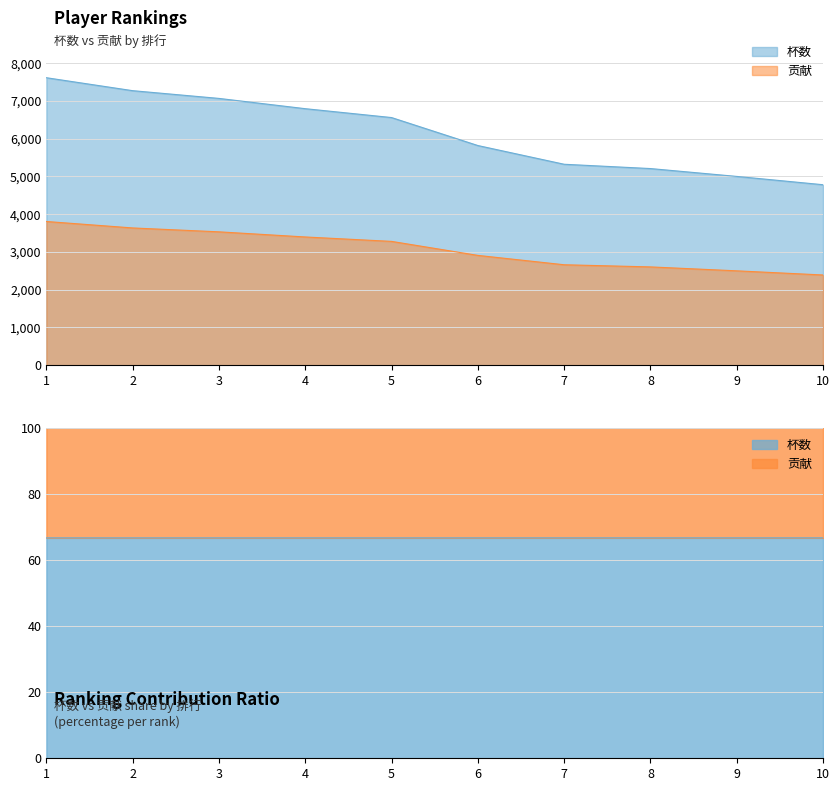

Which category has the highest value across all series?

1